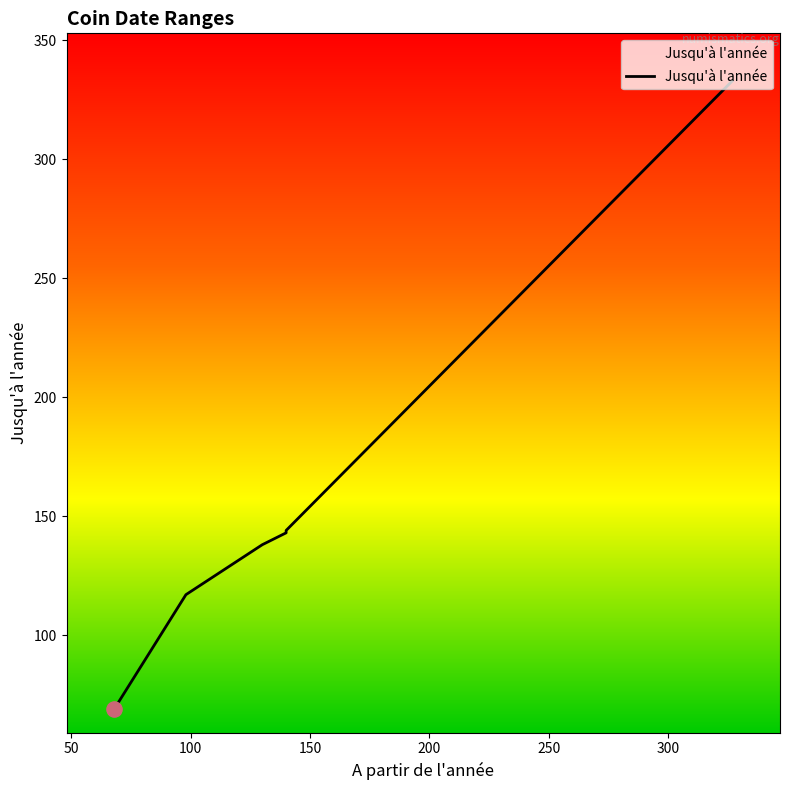

What is the ratio of the value at 130 to the value at 140?

1.0